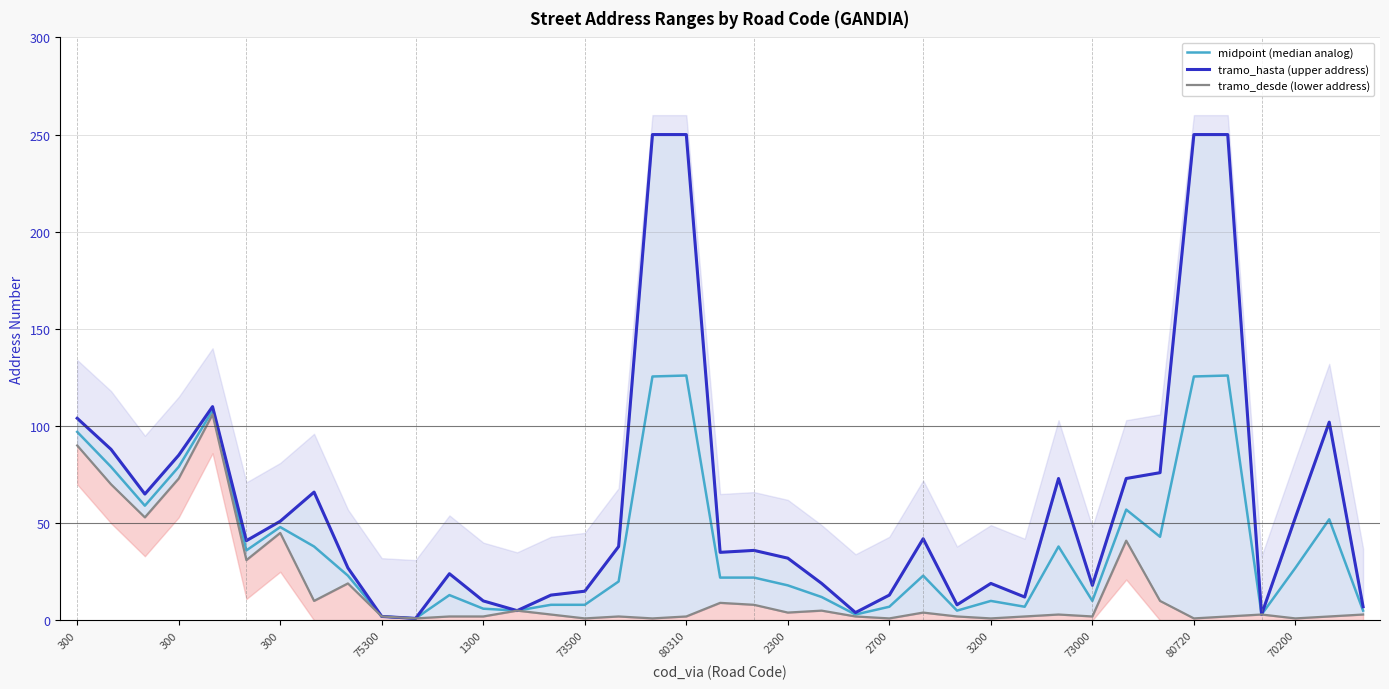

At 300, list the series in order from largest to smallest.

tramo_hasta (upper address), midpoint (median analog), tramo_desde (lower address)